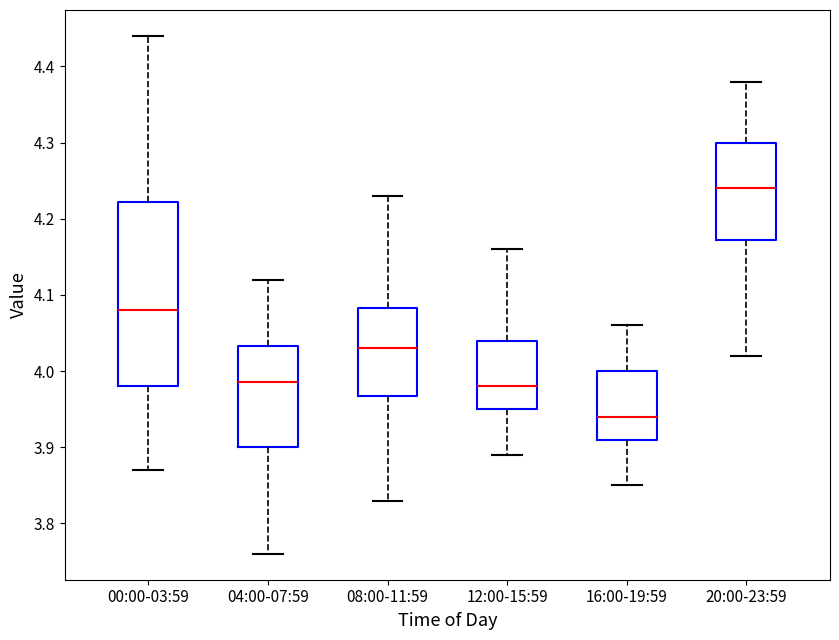

Reading left to right, read every box against the y-axis: the position of its median line, the range the box covers, and the ends of its whiskers. The values are not printed on the chart, so give them approximately, as read against the axis.

00:00-03:59: median 4.08, box 3.98 to 4.22, whiskers 3.87 to 4.44
04:00-07:59: median 3.99, box 3.90 to 4.03, whiskers 3.76 to 4.12
08:00-11:59: median 4.03, box 3.97 to 4.08, whiskers 3.83 to 4.23
12:00-15:59: median 3.98, box 3.95 to 4.04, whiskers 3.89 to 4.16
16:00-19:59: median 3.94, box 3.91 to 4.00, whiskers 3.85 to 4.06
20:00-23:59: median 4.24, box 4.17 to 4.30, whiskers 4.02 to 4.38